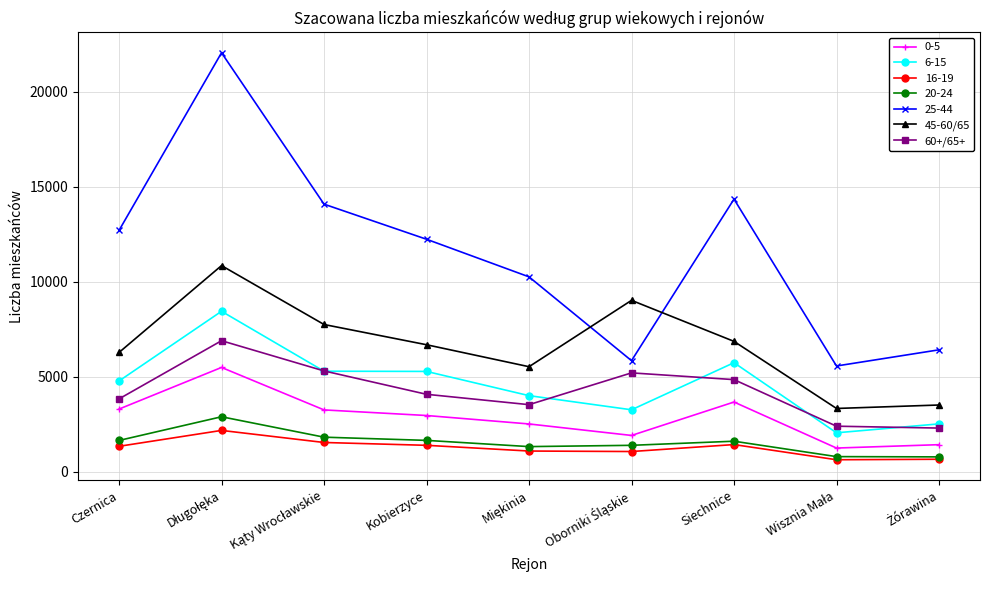

True or false: 60+/65+ and 45-60/65 intersect in this chart.

False